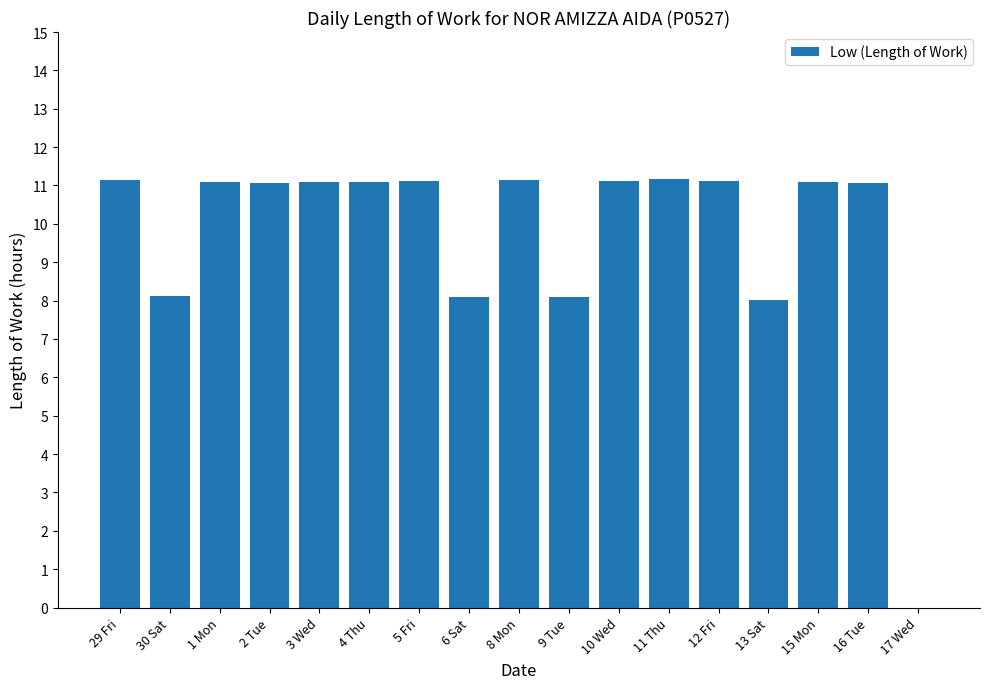

Approximately how many times larger is the value at 9 Tue compared to 12 Fri?

0.7